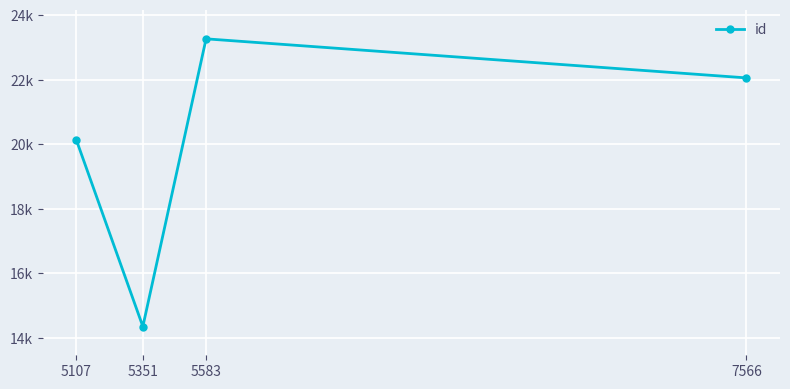

The chart shows a value of 15669.1 at 5583. True or false?

False